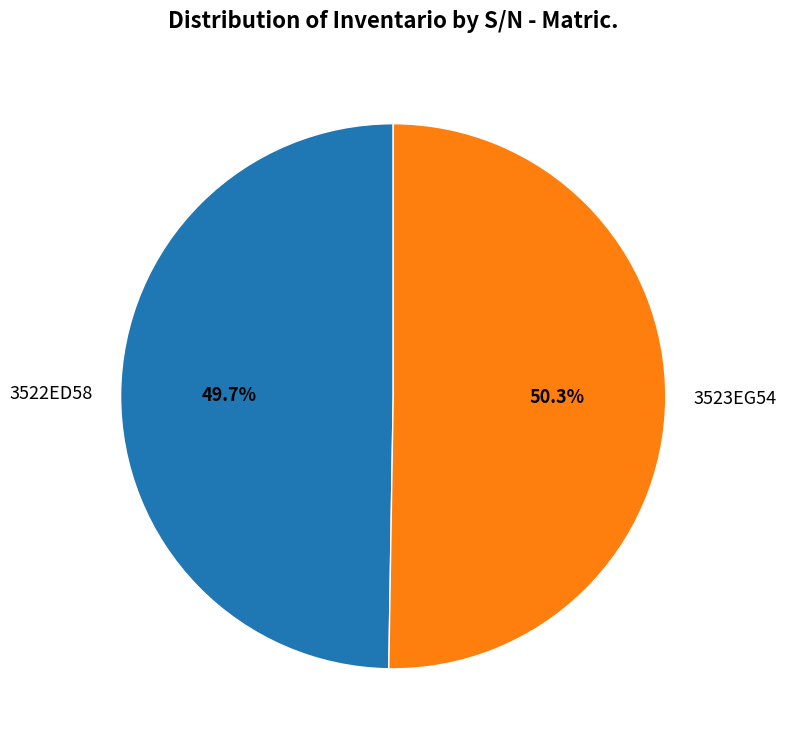

To the nearest percent, what is the average slice percentage?

50%